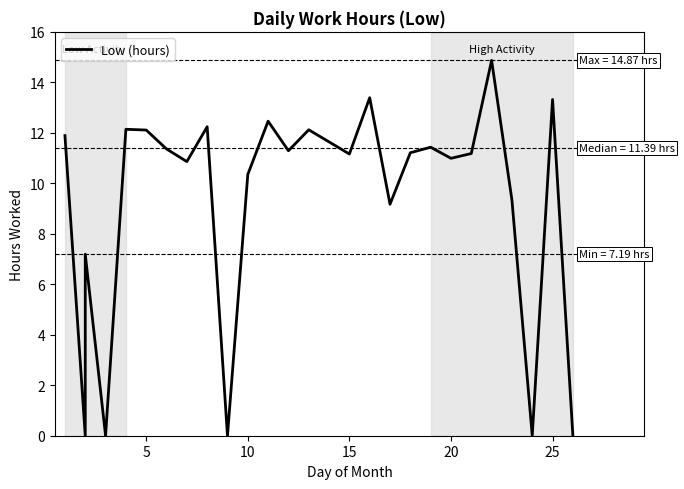

Is this an area chart (filled region under the line)?

No